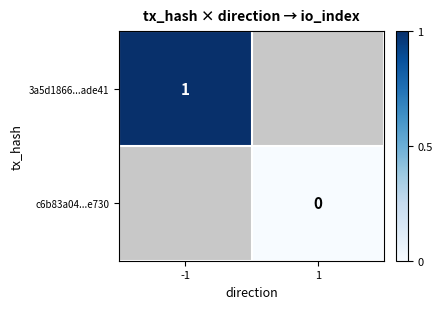

True or false: 3a5d1866...ade41 has a value of 1 at -1.

True